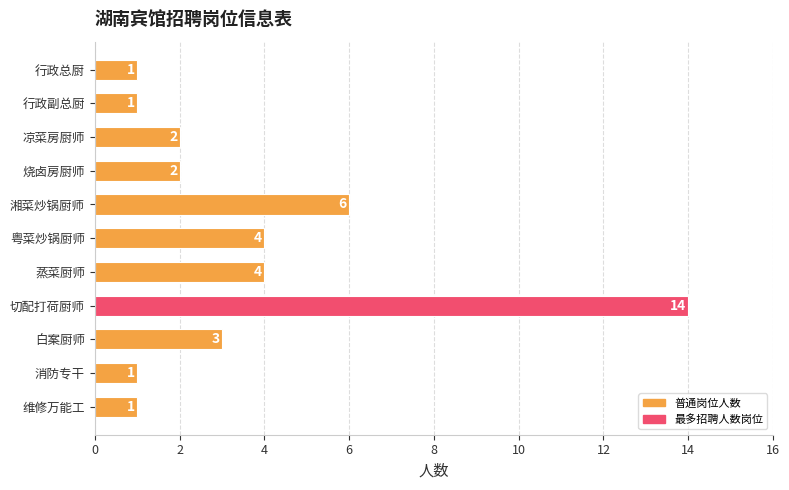

How many values are below 2?

4